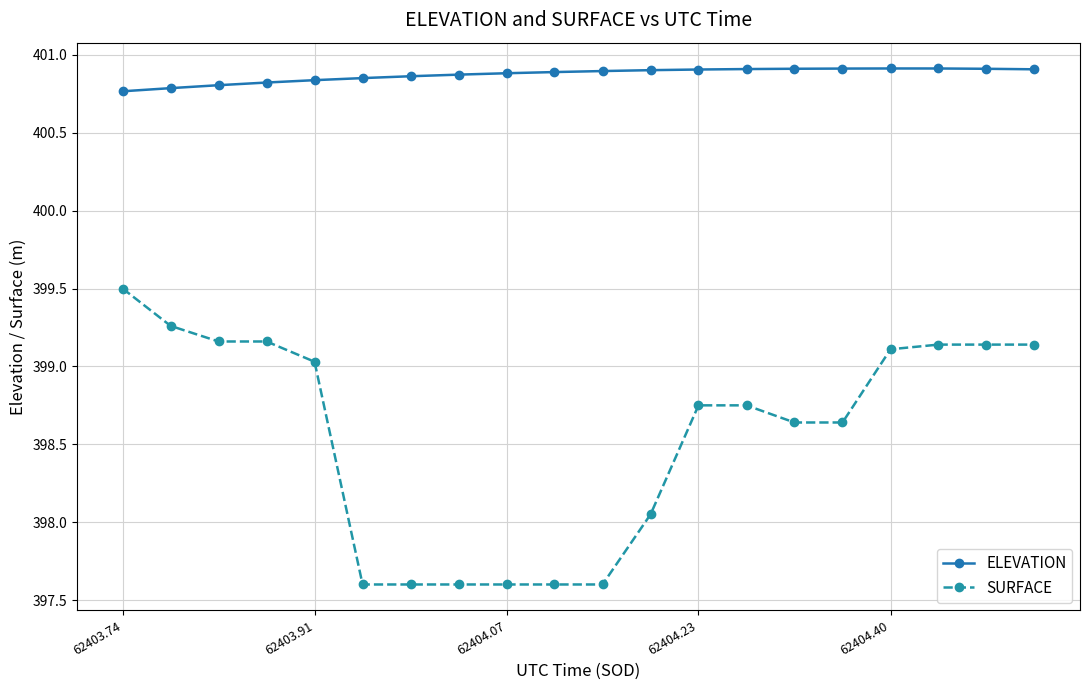

Rank the series by their maximum value, from lowest to highest.

SURFACE, ELEVATION